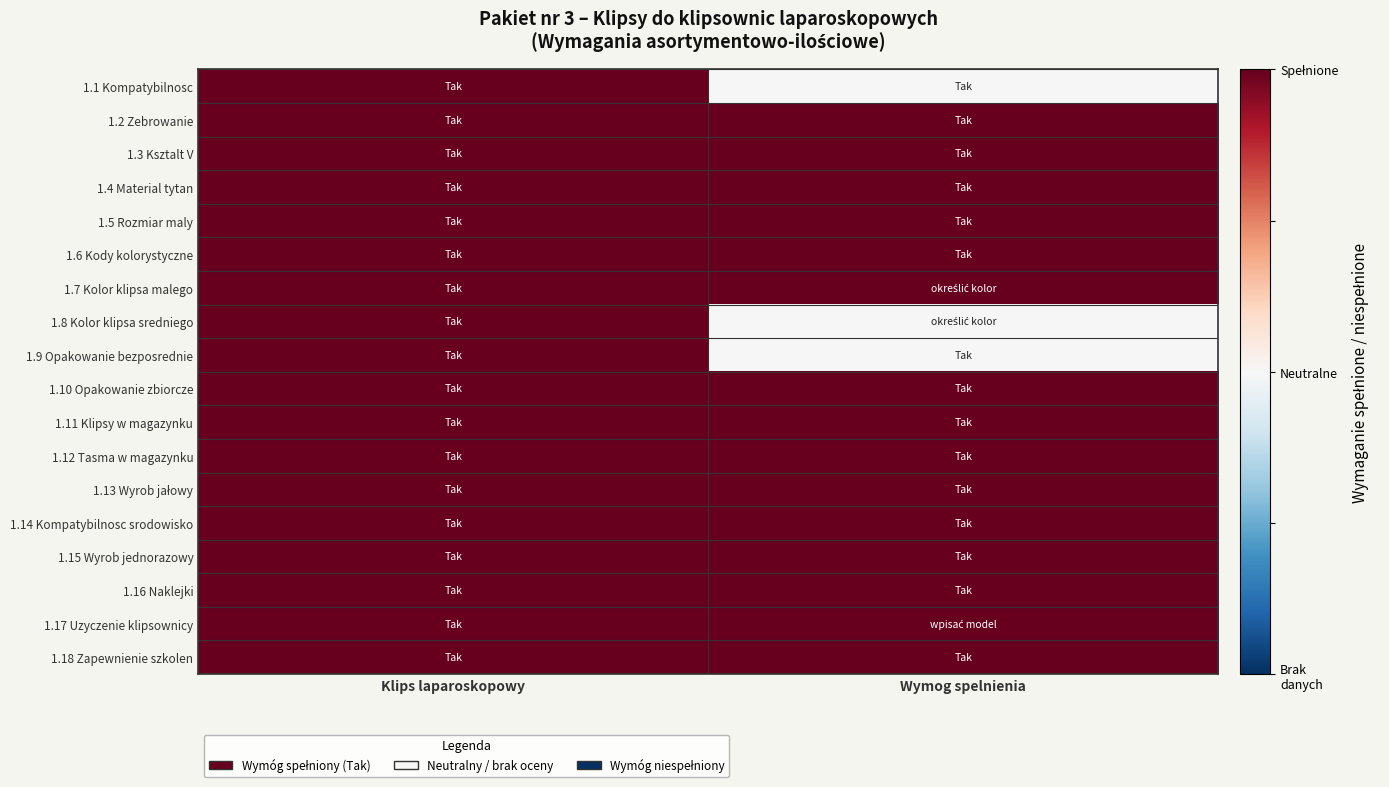

At Klips laparoskopowy, list the series in order from smallest to largest.

1.1 Kompatybilnosc, 1.2 Zebrowanie, 1.3 Ksztalt V, 1.4 Material tytan, 1.5 Rozmiar maly, 1.6 Kody kolorystyczne, 1.7 Kolor klipsa malego, 1.8 Kolor klipsa sredniego, 1.9 Opakowanie bezposrednie, 1.10 Opakowanie zbiorcze, 1.11 Klipsy w magazynku, 1.12 Tasma w magazynku, 1.13 Wyrob jałowy, 1.14 Kompatybilnosc srodowisko, 1.15 Wyrob jednorazowy, 1.16 Naklejki, 1.17 Uzyczenie klipsownicy, 1.18 Zapewnienie szkolen